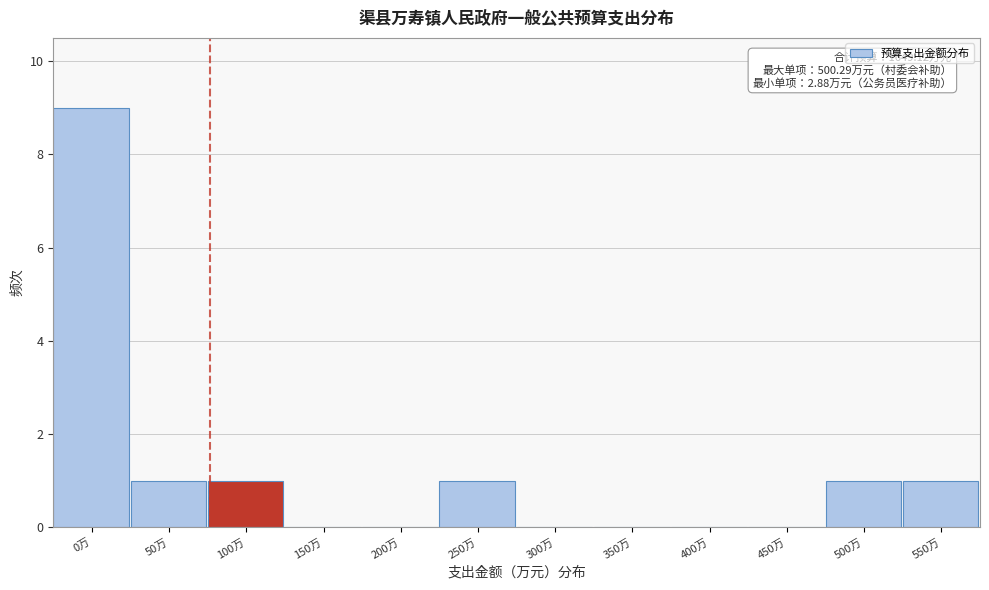

Reading left to right, list all the values displayed in this chart.

0万=9	50万=1	100万=1	150万=0	200万=0	250万=1	300万=0	350万=0	400万=0	450万=0	500万=1	550万=1